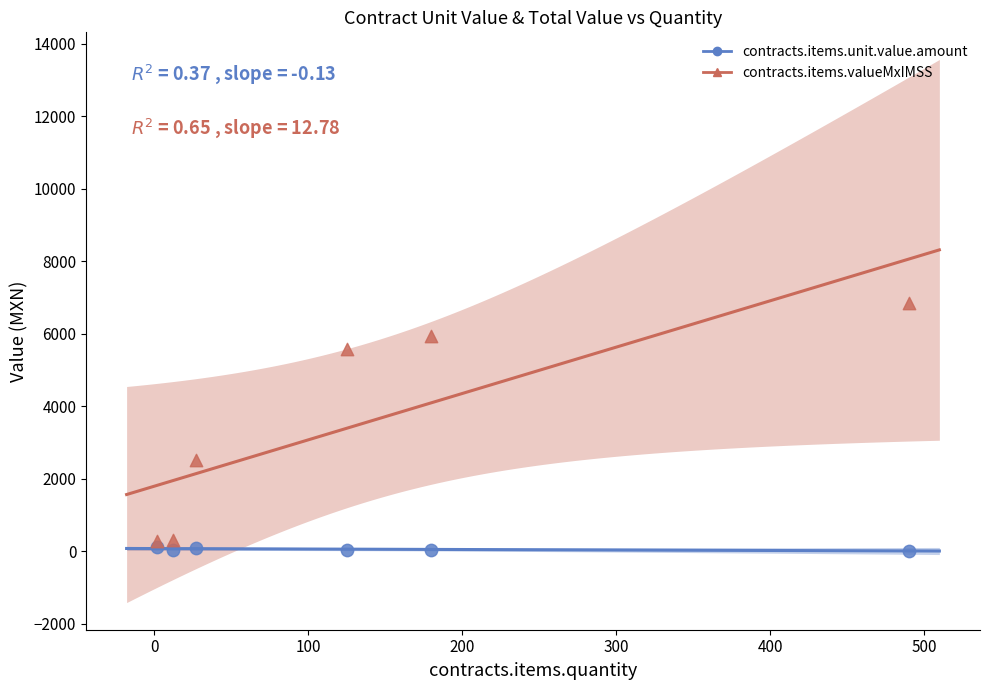

What are all the series names shown in the legend?

contracts.items.unit.value.amount, contracts.items.valueMxIMSS